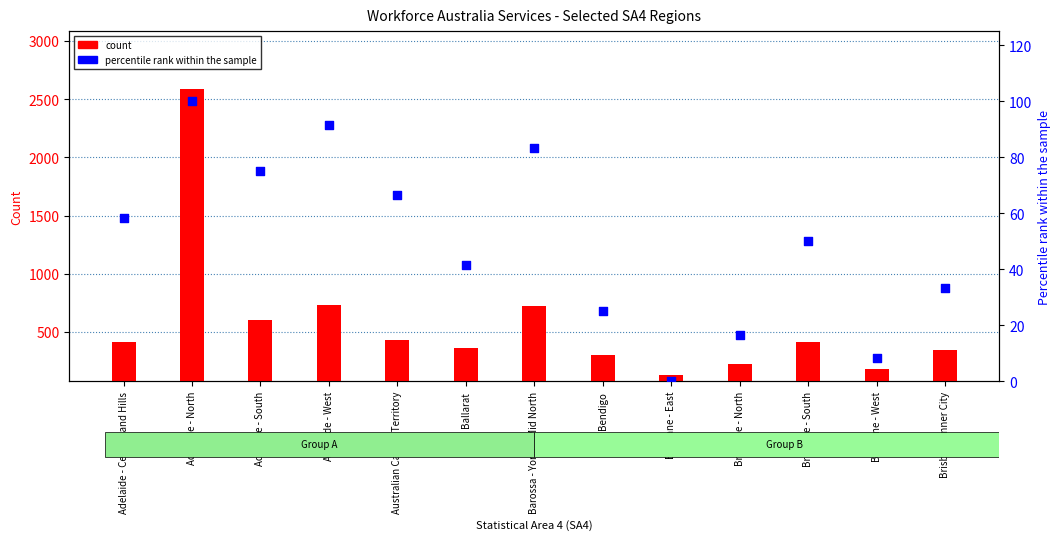

At which category is the sum across all series the highest?

Adelaide - North